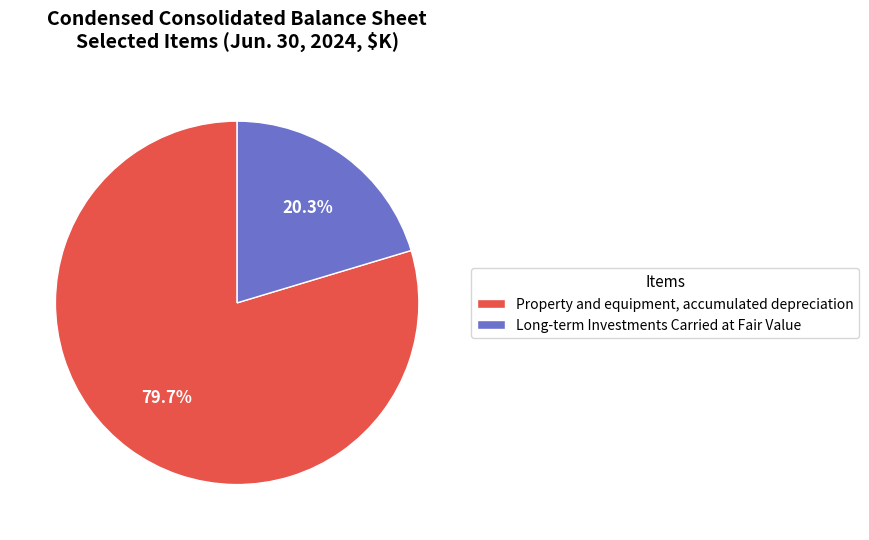

Is there a majority slice in this chart?

Yes